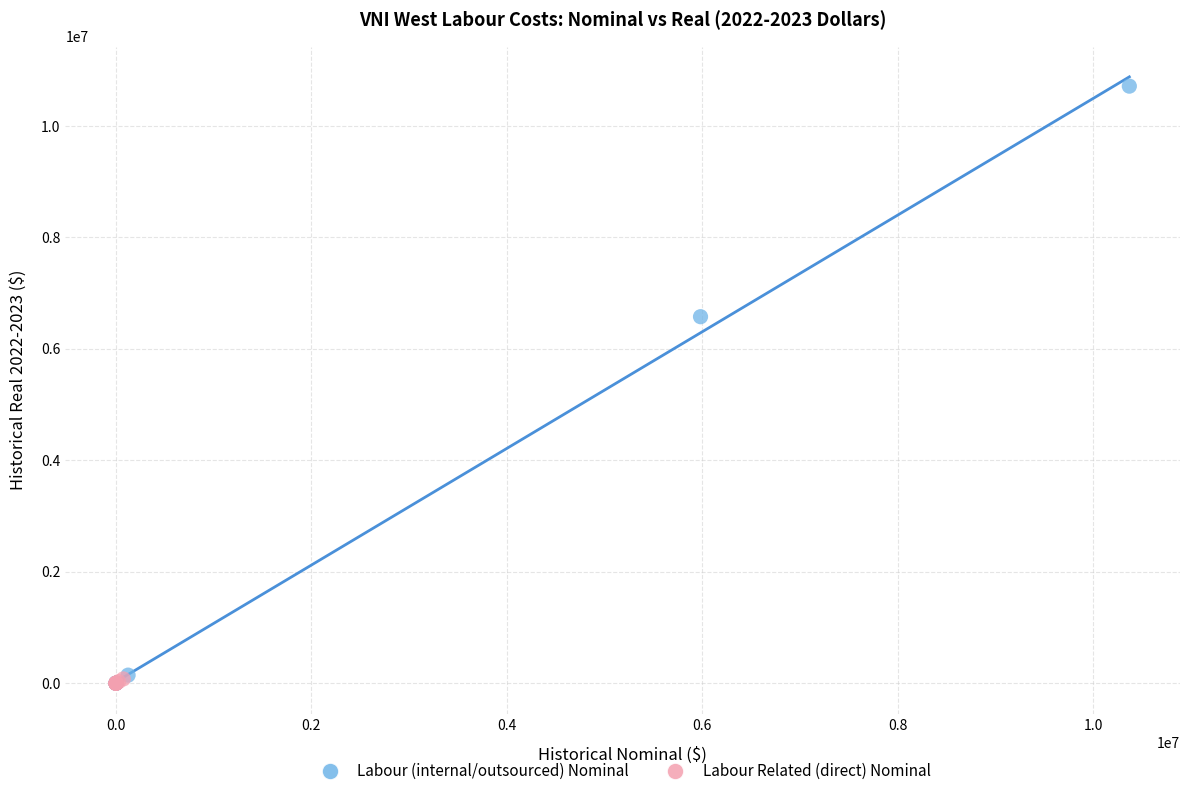

Which series has the largest Y range (max minus min)?

Labour (internal/outsourced) Nominal